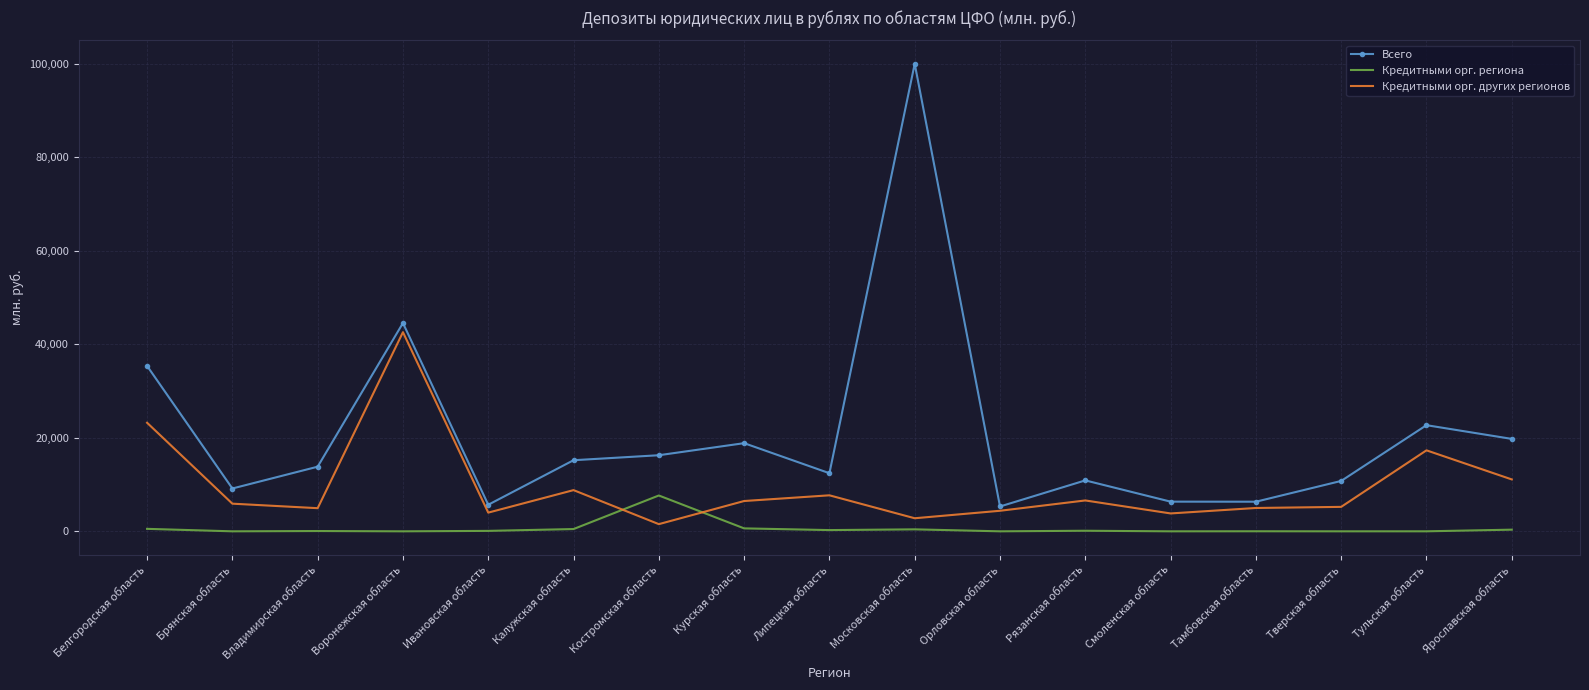

Which series has the widest spread of values?

Всего